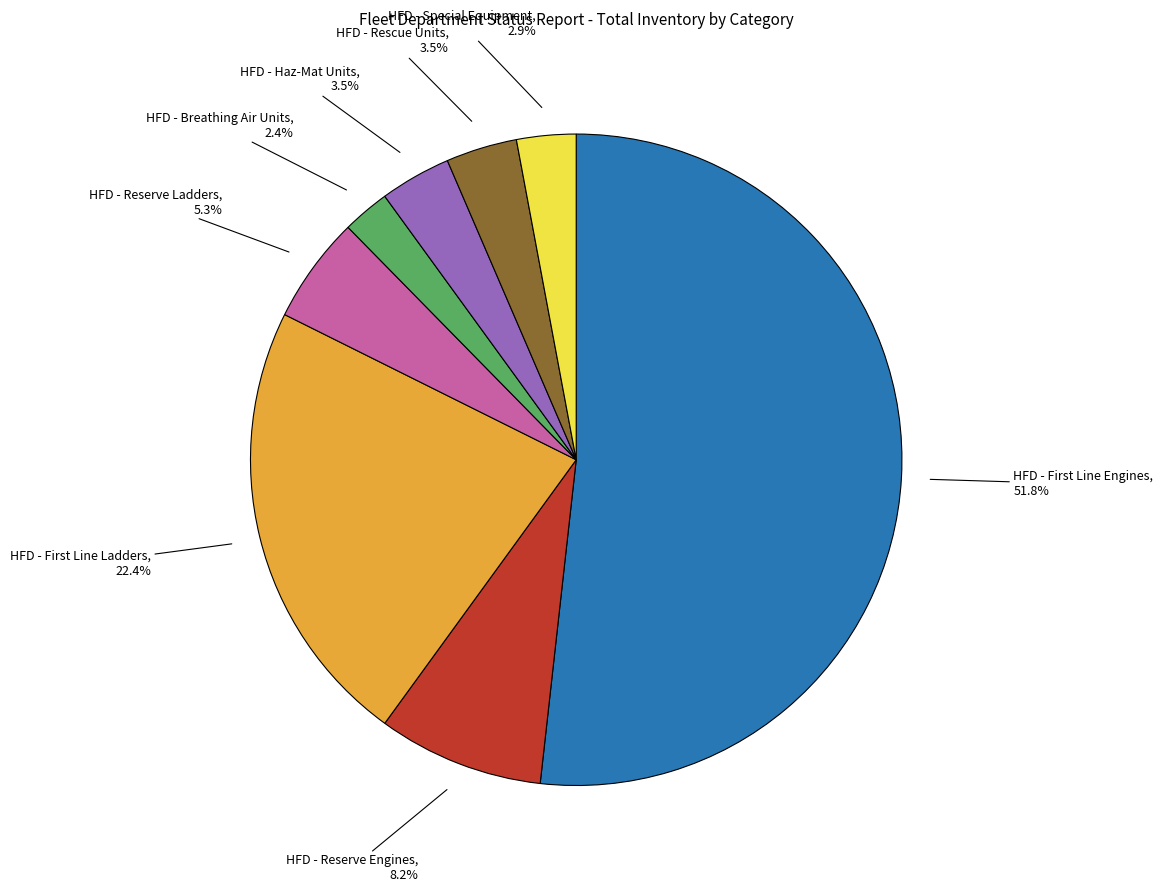

The HFD - Reserve Engines slice represents 8% of the pie. True or false?

True